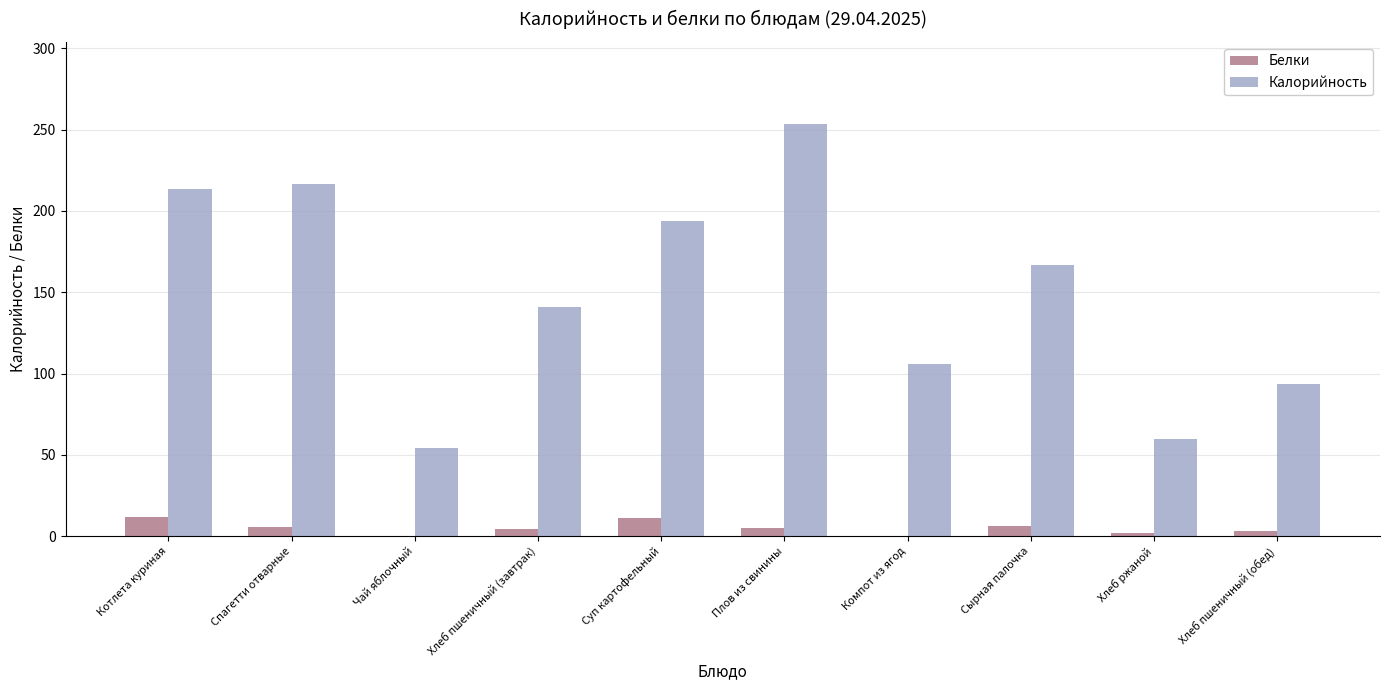

What is the sum of all Белки values?

49.9